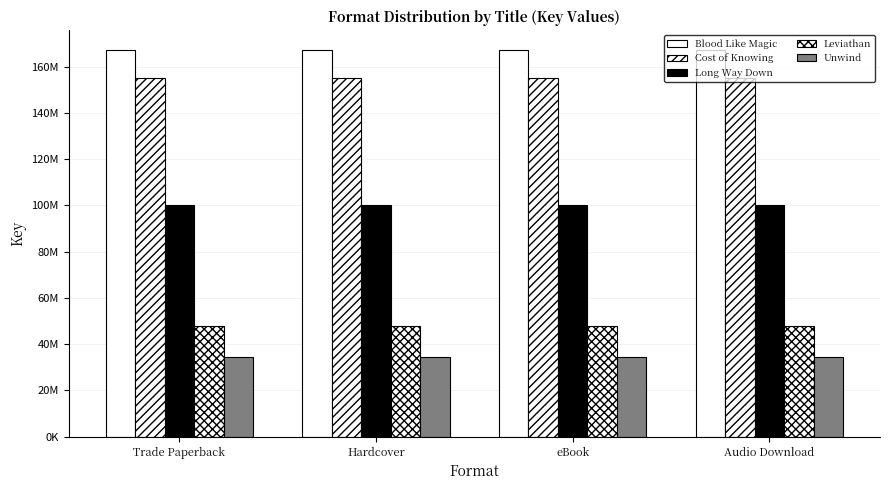

Is the value of Long Way Down at Audio Download greater than the value of Unwind at Trade Paperback?

Yes